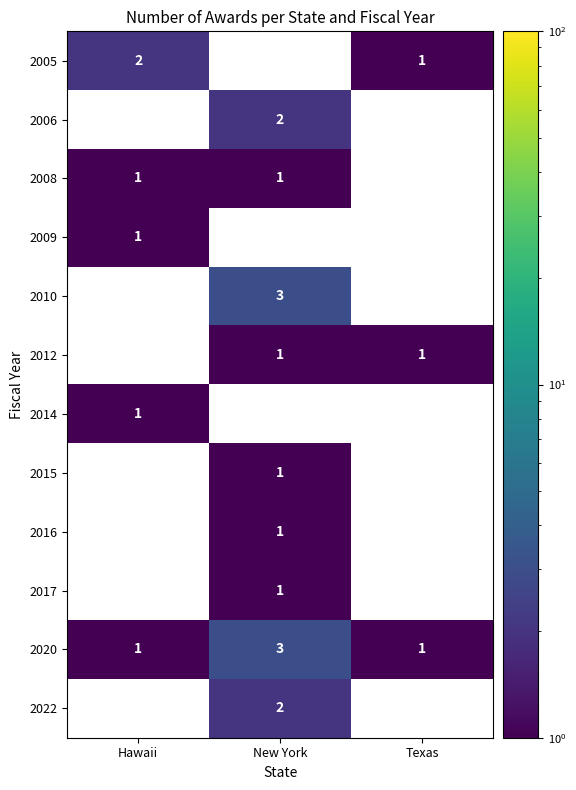

The value of 2014 at Hawaii is 1. True or false?

True